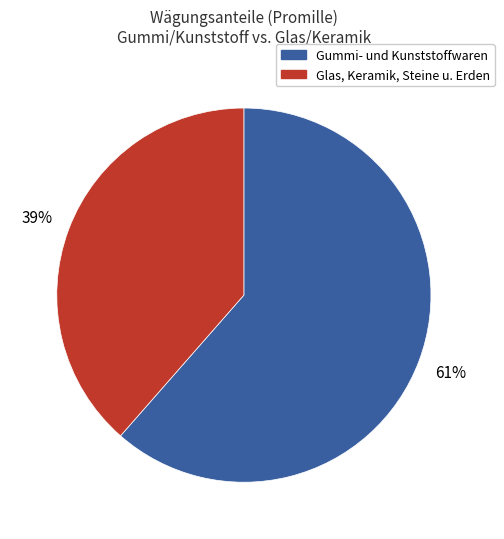

How many segments does this pie chart have?

2